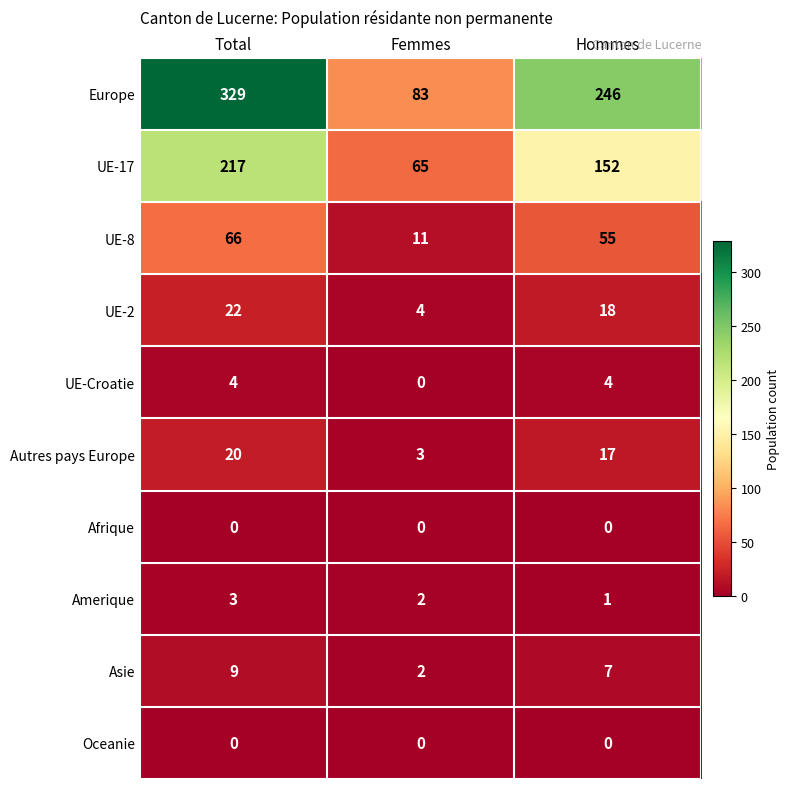

What is the greatest value displayed?

329